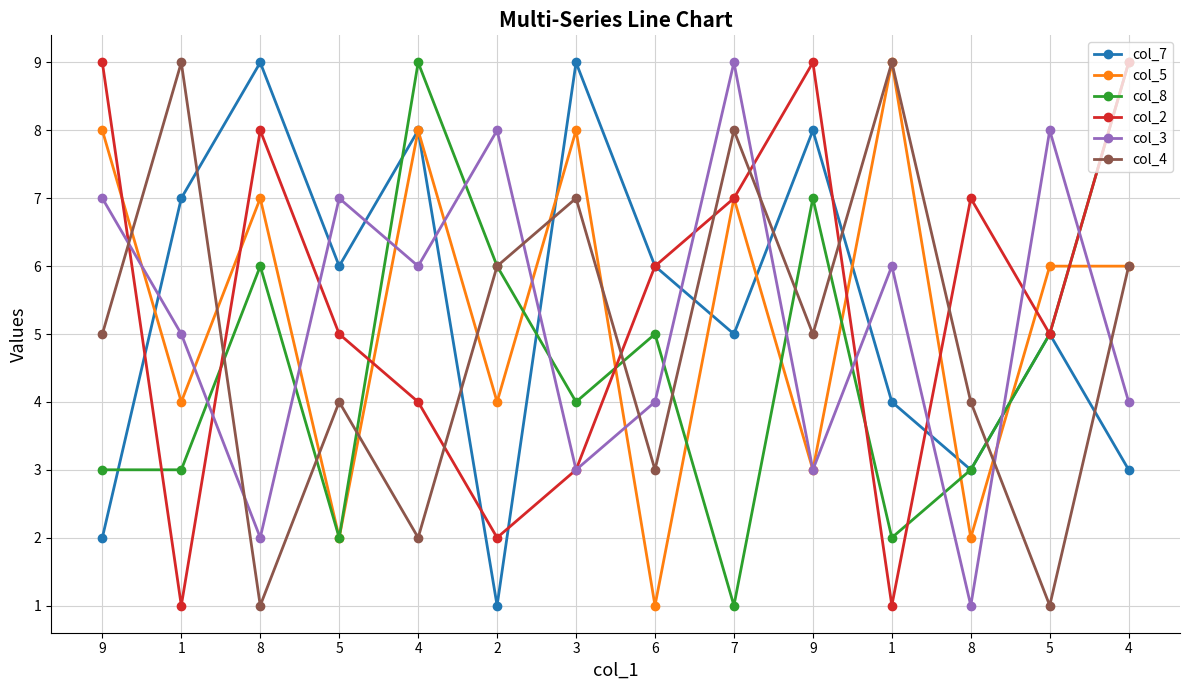

At which category is the sum across all series the highest?

4